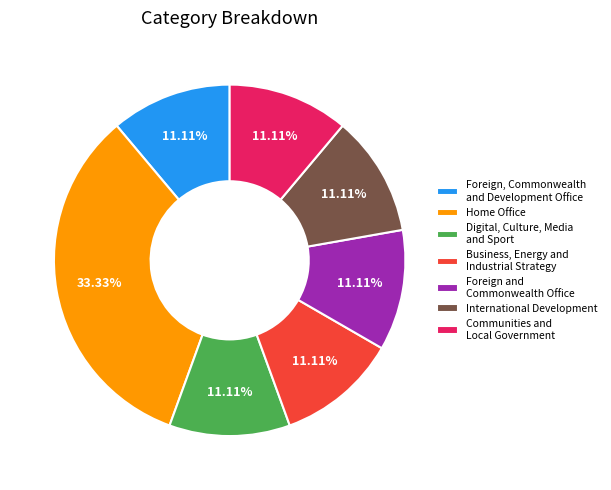

How many slices are in this pie chart?

7